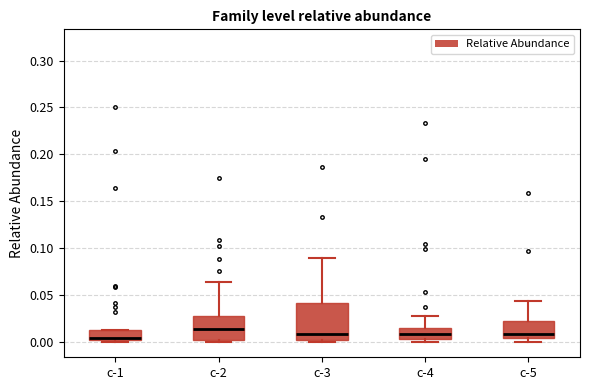

Reading left to right, read every box against the y-axis: the position of its median line, the range the box covers, and the ends of its whiskers. The values are not printed on the chart, so give them approximately, as read against the axis.

c-1: median 0.005, box 0.000 to 0.015, whiskers 0.000 (just below the box's lower edge) to 0.015
c-2: median 0.015, box 0.000 to 0.030, whiskers 0.000 (just below the box's lower edge) to 0.065
c-3: median 0.010, box 0.005 to 0.040, whiskers 0.000 to 0.090
c-4: median 0.010, box 0.005 to 0.015, whiskers 0.000 to 0.030
c-5: median 0.010, box 0.005 to 0.025, whiskers 0.000 to 0.045